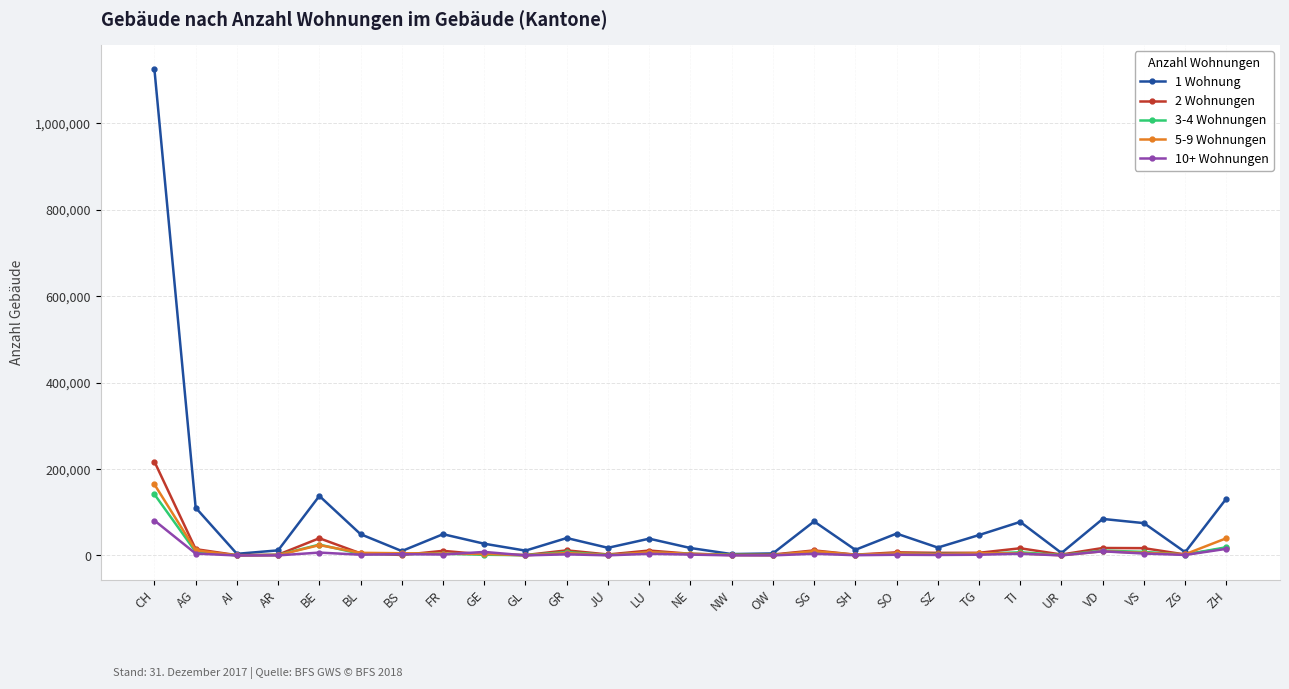

At which label does 5-9 Wohnungen reach its peak?

CH